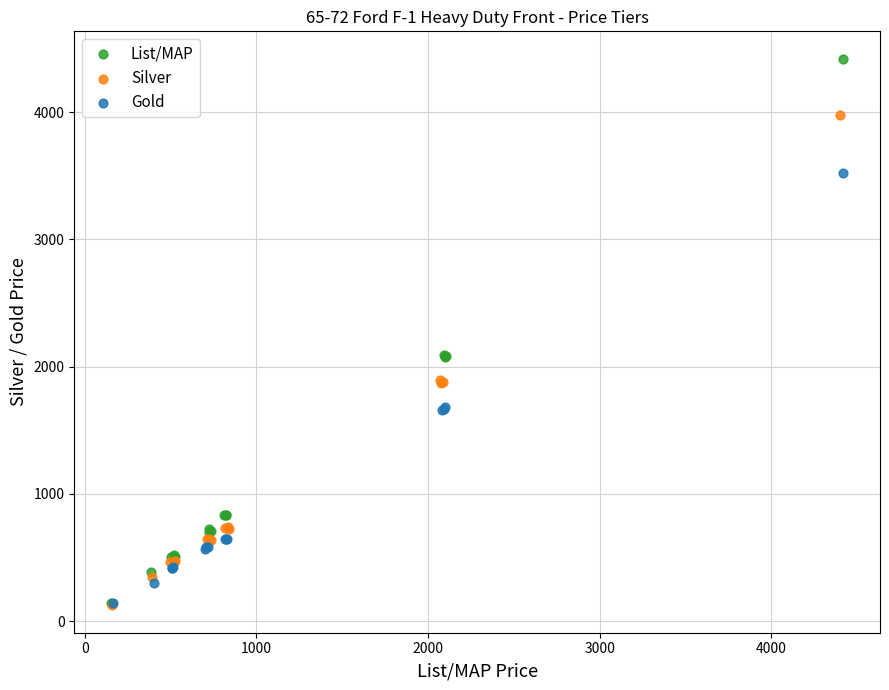

Which series has the widest spread of Y values?

List/MAP